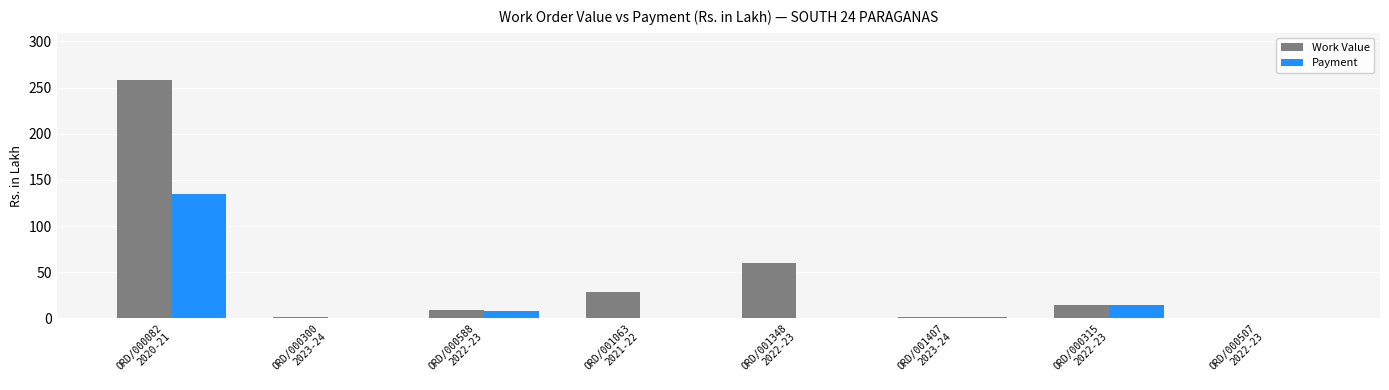

How many categories are shown in the chart?

8